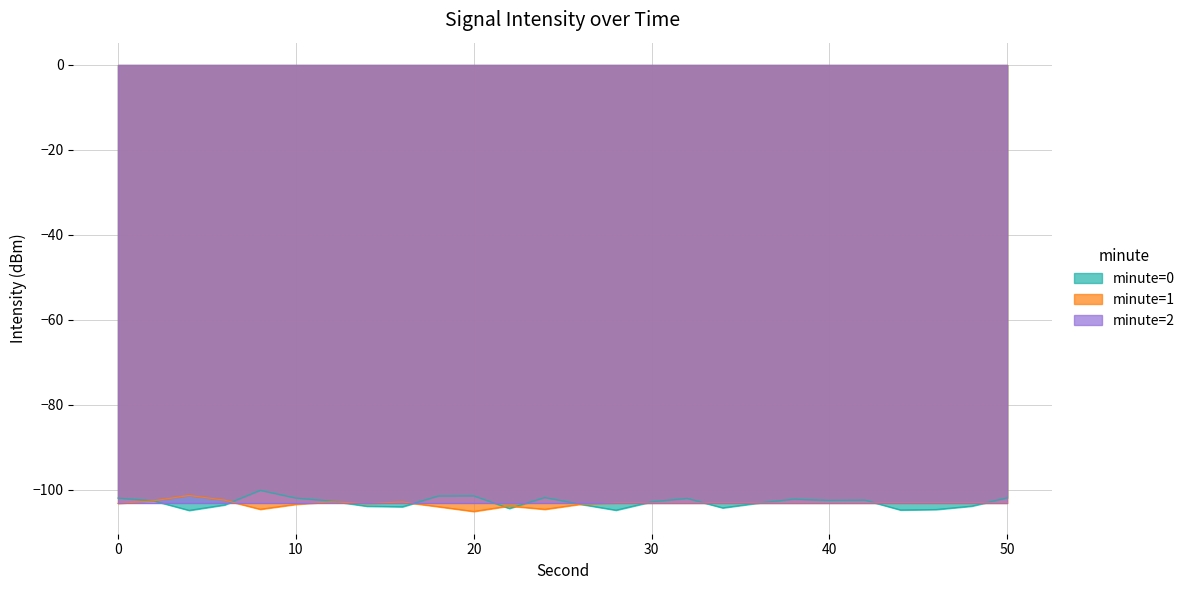

Does the chart display data point markers on the line(s)?

No